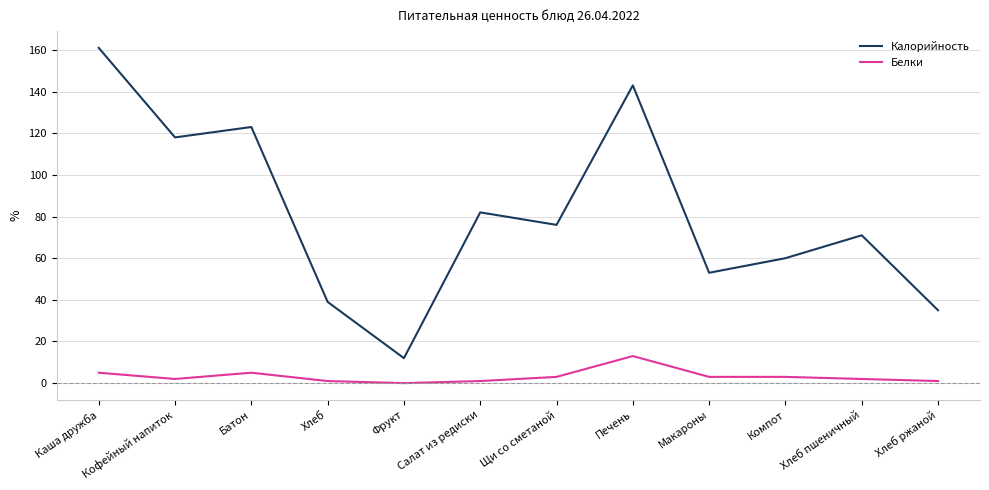

What value does the Калорийность series have at Хлеб ржаной, to the nearest 50?

50